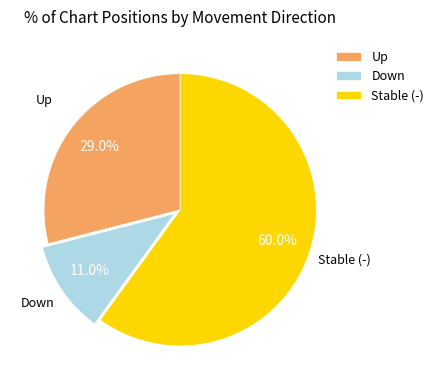

What is the ratio of the value at Up to the value at Stable (-)?

0.5